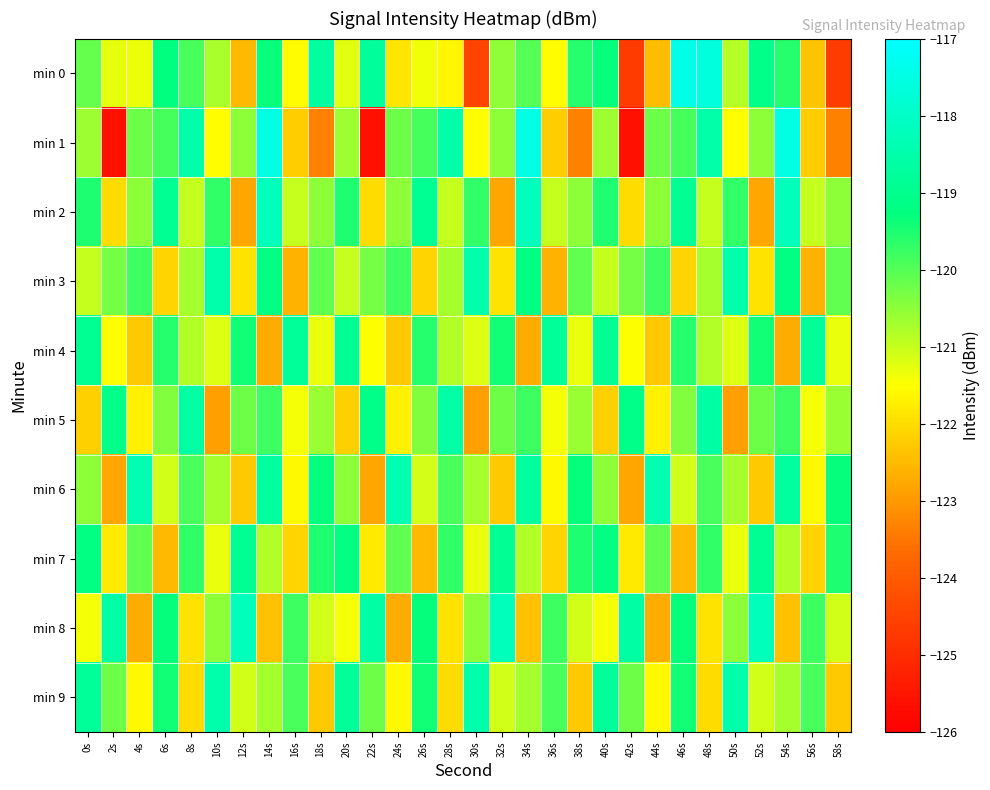

Reading left to right, list all the values displayed in this chart.

min 0: 0s=-120.2	2s=-121.3	4s=-121.3	6s=-119.3	8s=-119.9	10s=-120.8	12s=-122.5	14s=-119.4	16s=-121.5	18s=-118.7	20s=-121.2	22s=-118.8	24s=-121.9	26s=-121.4	28s=-121.6	30s=-124.5	32s=-120.5	34s=-120.0	36s=-121.5	38s=-119.6	40s=-119.3	42s=-124.7	44s=-122.5	46s=-117.4	48s=-117.6	50s=-120.8	52s=-119.1	54s=-119.6	56s=-122.4	58s=-124.6
min 1: 0s=-120.6	2s=-125.6	4s=-120.2	6s=-119.9	8s=-118.5	10s=-121.5	12s=-120.5	14s=-117.5	16s=-122.2	18s=-123.3	20s=-120.6	22s=-125.6	24s=-120.2	26s=-119.9	28s=-118.5	30s=-121.5	32s=-120.5	34s=-117.5	36s=-122.2	38s=-123.3	40s=-120.6	42s=-125.6	44s=-120.2	46s=-119.9	48s=-118.5	50s=-121.5	52s=-120.5	54s=-117.5	56s=-122.2	58s=-123.3
min 2: 0s=-119.5	2s=-122.0	4s=-120.5	6s=-118.9	8s=-121.0	10s=-119.7	12s=-122.8	14s=-118.2	16s=-121.0	18s=-120.5	20s=-119.5	22s=-122.0	24s=-120.5	26s=-118.9	28s=-121.0	30s=-119.7	32s=-122.8	34s=-118.2	36s=-121.0	38s=-120.5	40s=-119.5	42s=-122.0	44s=-120.5	46s=-118.9	48s=-121.0	50s=-119.7	52s=-122.8	54s=-118.2	56s=-121.0	58s=-120.5
min 3: 0s=-121.0	2s=-120.3	4s=-119.8	6s=-122.1	8s=-120.7	10s=-118.5	12s=-121.9	14s=-119.2	16s=-122.6	18s=-120.1	20s=-121.0	22s=-120.3	24s=-119.8	26s=-122.1	28s=-120.7	30s=-118.5	32s=-121.9	34s=-119.2	36s=-122.6	38s=-120.1	40s=-121.0	42s=-120.3	44s=-119.8	46s=-122.1	48s=-120.7	50s=-118.5	52s=-121.9	54s=-119.2	56s=-122.6	58s=-120.1
min 4: 0s=-118.9	2s=-121.5	4s=-122.3	6s=-119.6	8s=-120.8	10s=-121.2	12s=-119.4	14s=-122.7	16s=-118.8	18s=-121.3	20s=-118.9	22s=-121.5	24s=-122.3	26s=-119.6	28s=-120.8	30s=-121.2	32s=-119.4	34s=-122.7	36s=-118.8	38s=-121.3	40s=-118.9	42s=-121.5	44s=-122.3	46s=-119.6	48s=-120.8	50s=-121.2	52s=-119.4	54s=-122.7	56s=-118.8	58s=-121.3
min 5: 0s=-122.2	2s=-119.1	4s=-121.7	6s=-120.4	8s=-118.6	10s=-122.9	12s=-120.2	14s=-119.8	16s=-121.4	18s=-120.6	20s=-122.2	22s=-119.1	24s=-121.7	26s=-120.4	28s=-118.6	30s=-122.9	32s=-120.2	34s=-119.8	36s=-121.4	38s=-120.6	40s=-122.2	42s=-119.1	44s=-121.7	46s=-120.4	48s=-118.6	50s=-122.9	52s=-120.2	54s=-119.8	56s=-121.4	58s=-120.6
min 6: 0s=-120.5	2s=-122.8	4s=-118.4	6s=-121.1	8s=-119.9	10s=-120.7	12s=-122.3	14s=-118.7	16s=-121.6	18s=-119.3	20s=-120.5	22s=-122.8	24s=-118.4	26s=-121.1	28s=-119.9	30s=-120.7	32s=-122.3	34s=-118.7	36s=-121.6	38s=-119.3	40s=-120.5	42s=-122.8	44s=-118.4	46s=-121.1	48s=-119.9	50s=-120.7	52s=-122.3	54s=-118.7	56s=-121.6	58s=-119.3
min 7: 0s=-119.2	2s=-121.8	4s=-120.1	6s=-122.5	8s=-119.7	10s=-121.3	12s=-118.9	14s=-120.8	16s=-122.1	18s=-119.5	20s=-119.2	22s=-121.8	24s=-120.1	26s=-122.5	28s=-119.7	30s=-121.3	32s=-118.9	34s=-120.8	36s=-122.1	38s=-119.5	40s=-119.2	42s=-121.8	44s=-120.1	46s=-122.5	48s=-119.7	50s=-121.3	52s=-118.9	54s=-120.8	56s=-122.1	58s=-119.5
min 8: 0s=-121.4	2s=-118.6	4s=-122.7	6s=-119.3	8s=-121.9	10s=-120.5	12s=-118.2	14s=-122.4	16s=-119.8	18s=-121.1	20s=-121.4	22s=-118.6	24s=-122.7	26s=-119.3	28s=-121.9	30s=-120.5	32s=-118.2	34s=-122.4	36s=-119.8	38s=-121.1	40s=-121.4	42s=-118.6	44s=-122.7	46s=-119.3	48s=-121.9	50s=-120.5	52s=-118.2	54s=-122.4	56s=-119.8	58s=-121.1
min 9: 0s=-118.8	2s=-120.2	4s=-121.6	6s=-119.4	8s=-122.0	10s=-118.5	12s=-121.1	14s=-120.7	16s=-119.9	18s=-122.3	20s=-118.8	22s=-120.2	24s=-121.6	26s=-119.4	28s=-122.0	30s=-118.5	32s=-121.1	34s=-120.7	36s=-119.9	38s=-122.3	40s=-118.8	42s=-120.2	44s=-121.6	46s=-119.4	48s=-122.0	50s=-118.5	52s=-121.1	54s=-120.7	56s=-119.9	58s=-122.3